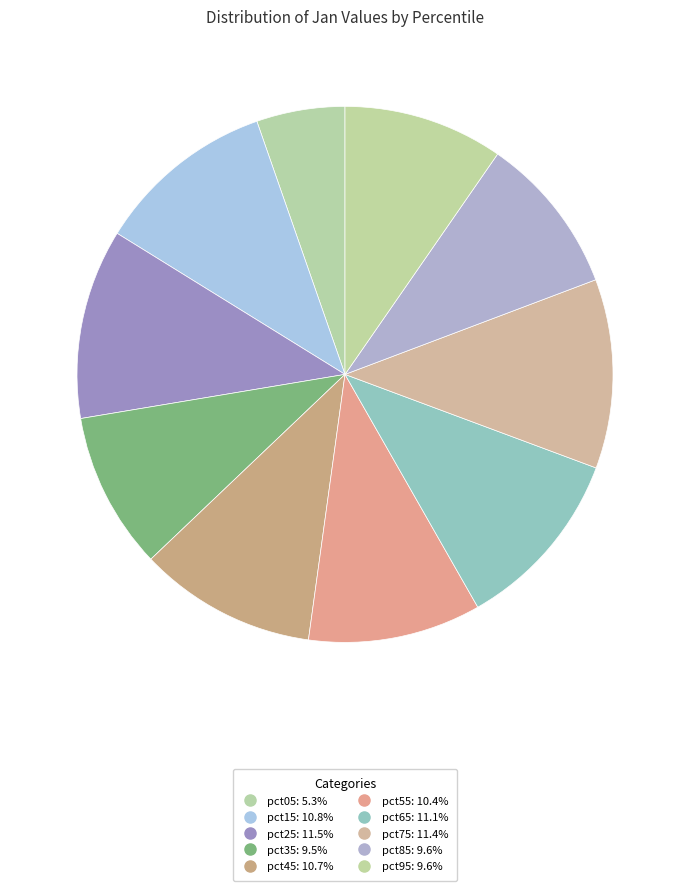

Do pct55 and pct15 together represent more than half of the pie?

No